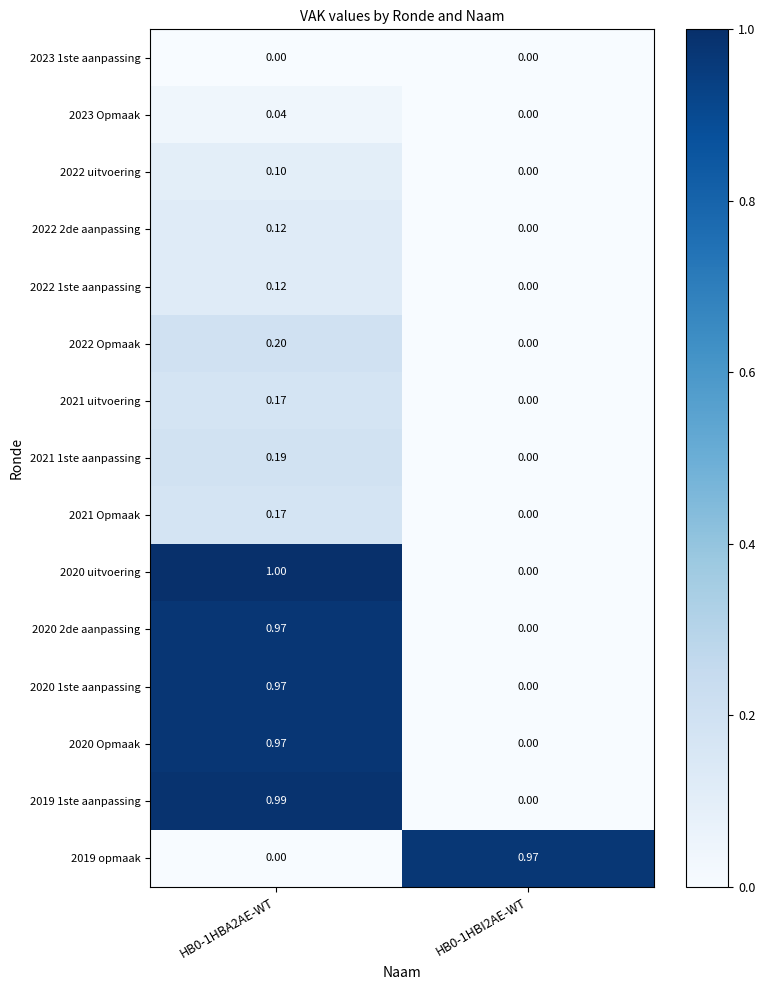

What is the difference between the highest and lowest values at HB0-1HBA2AE-WT?

1.0